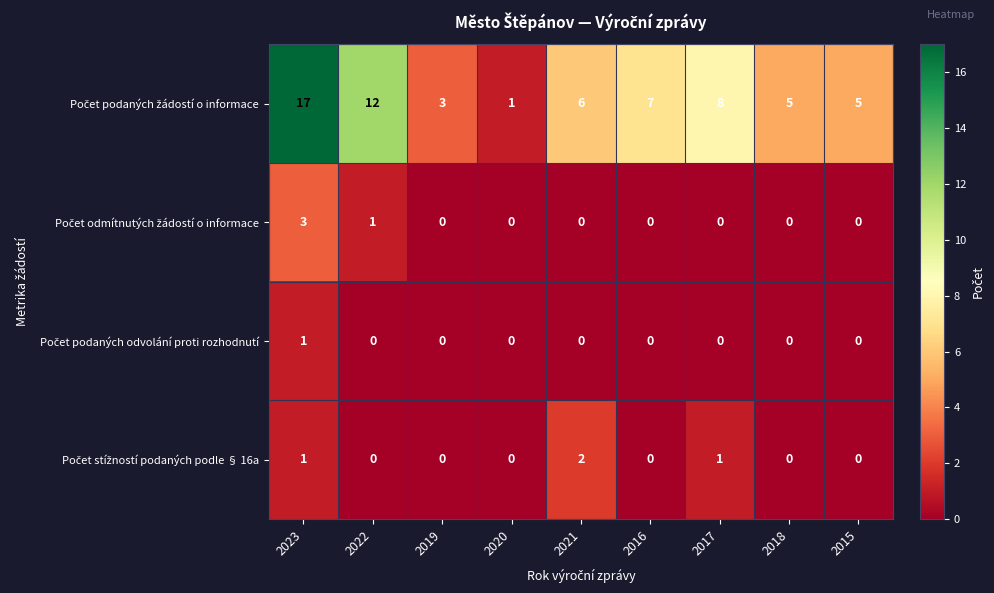

At how many categories does at least one series exceed 0?

9